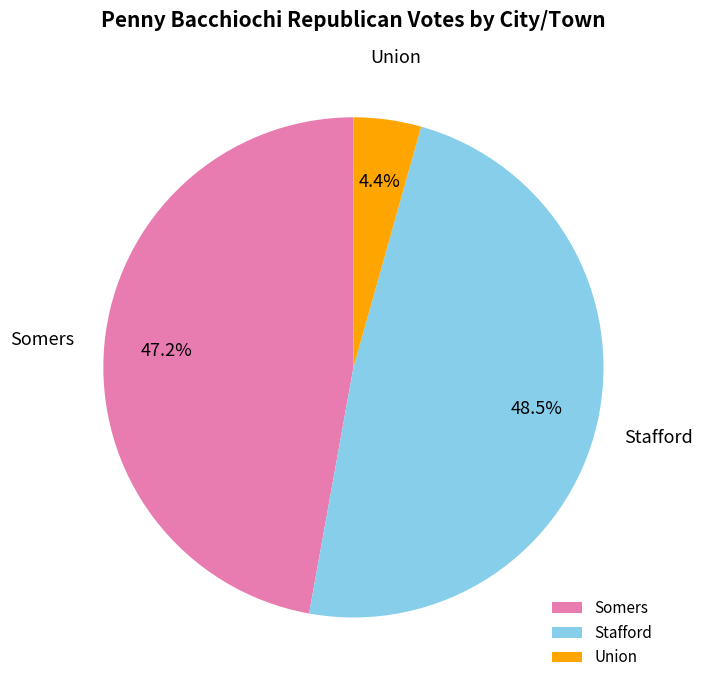

What is the smallest slice in the pie chart?

Union